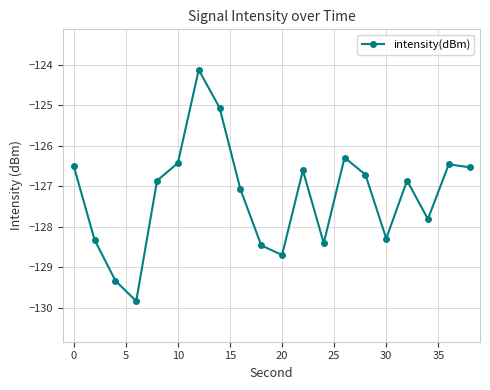

What is the greatest value displayed?

-124.1